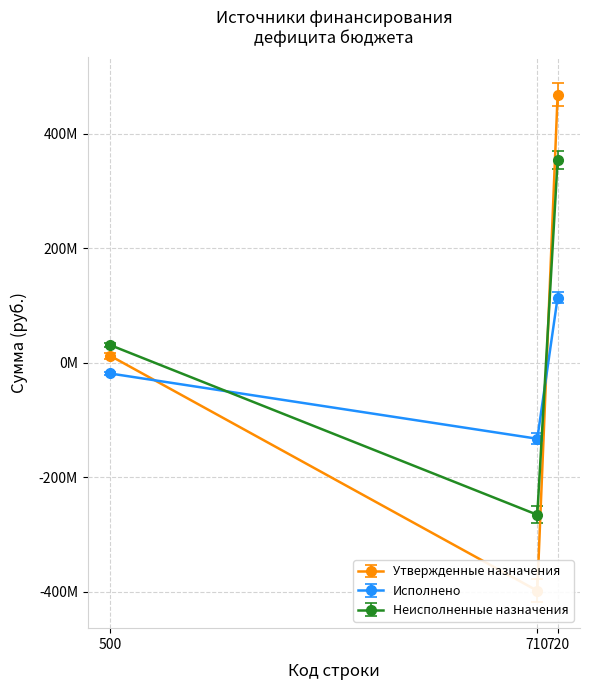

What is the difference between the maximum and minimum values in the Неисполненные назначения series?

619265453.7